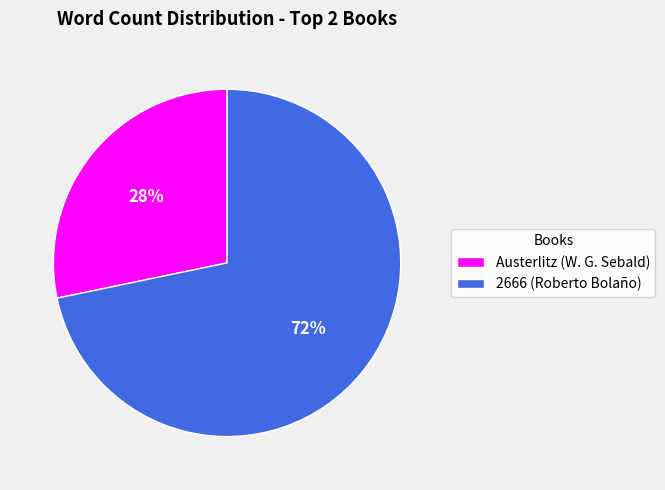

To the nearest percent, what percentage of the pie is 2666 (Roberto Bolaño)?

72%